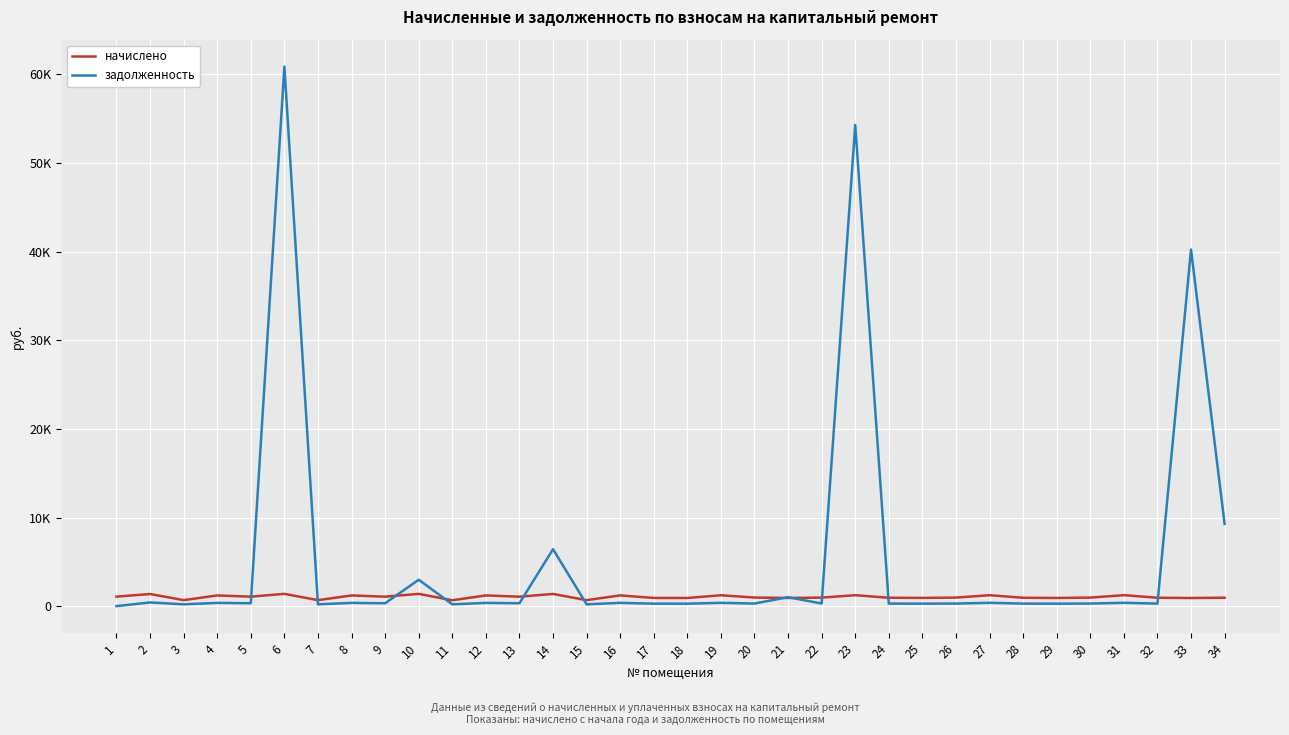

What are all the series names shown in the legend?

начислено, задолженность